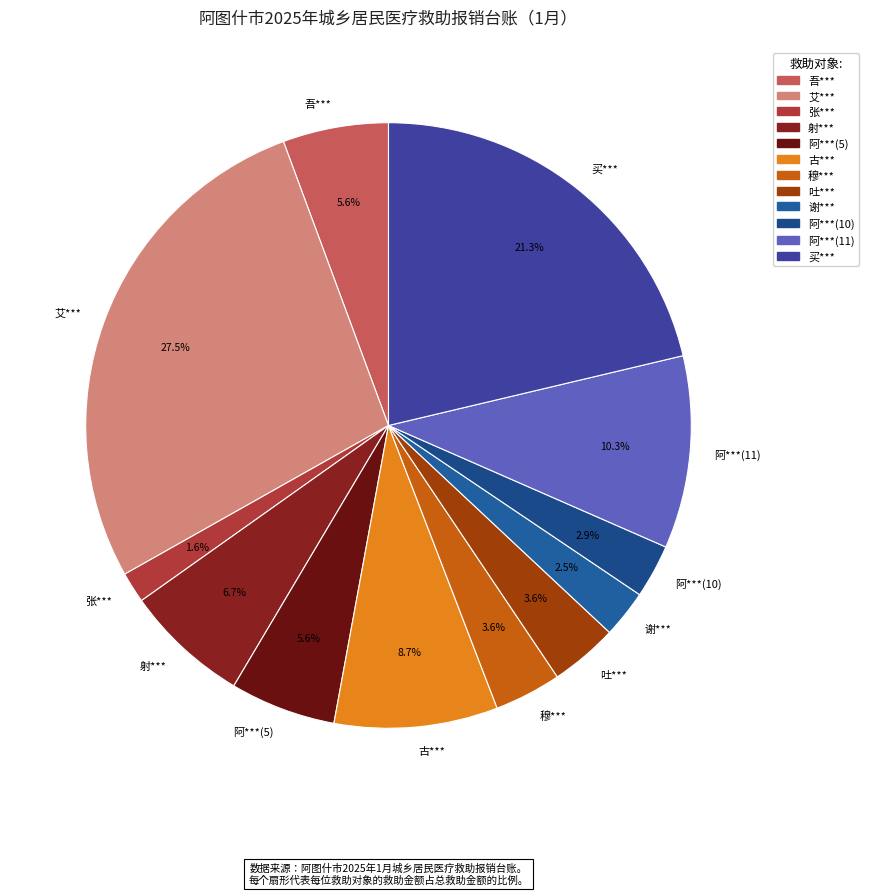

The 阿***(5) slice represents 6% of the pie. True or false?

True